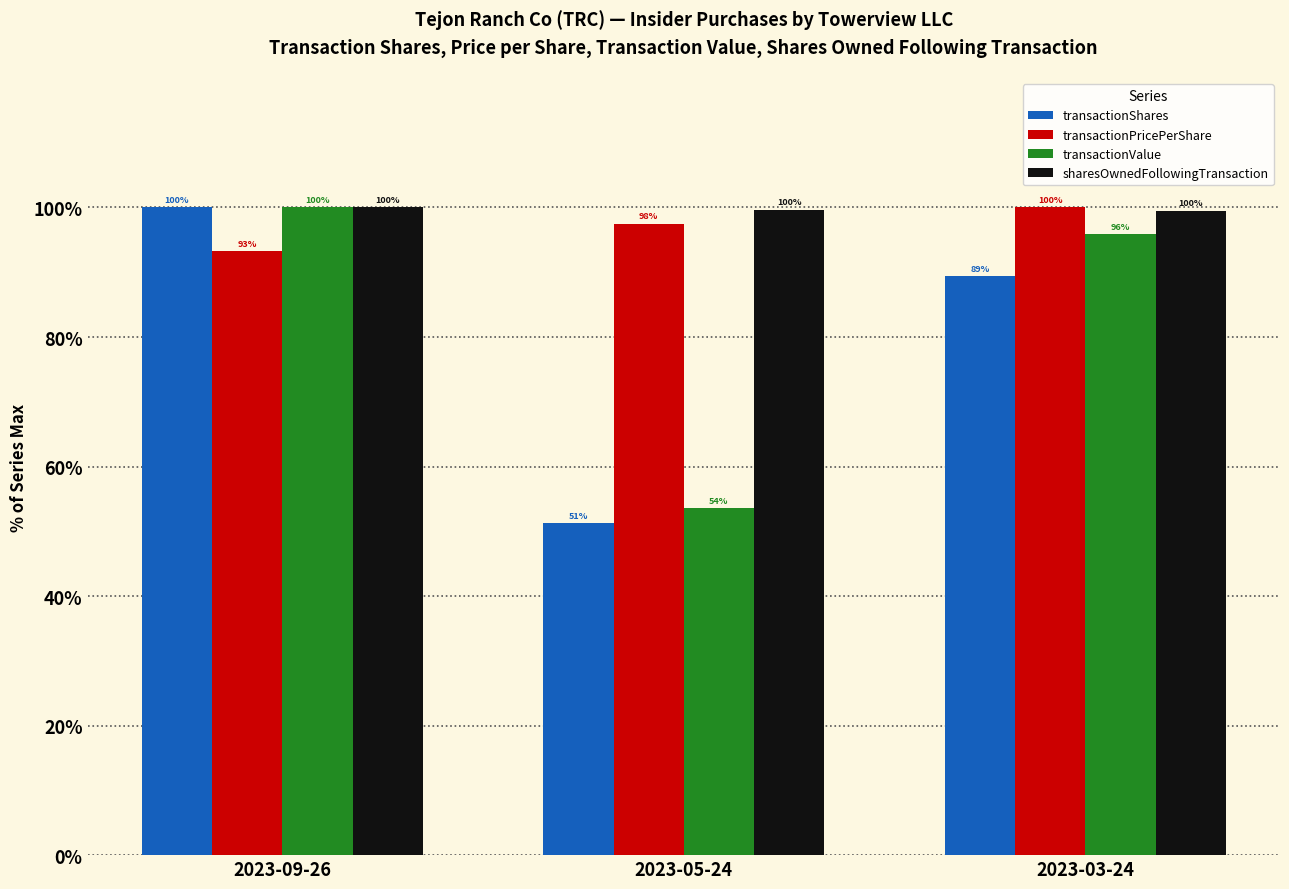

Which series has the largest total across all categories?

sharesOwnedFollowingTransaction